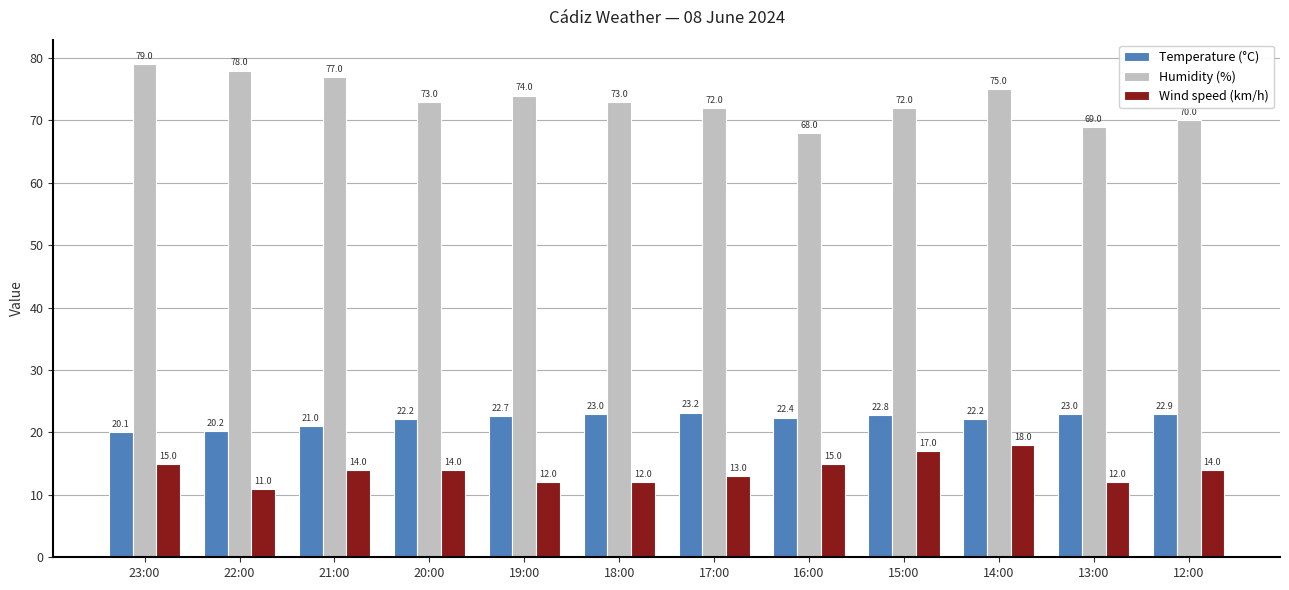

At which label is Temperature (°C) closest to 21?

21:00